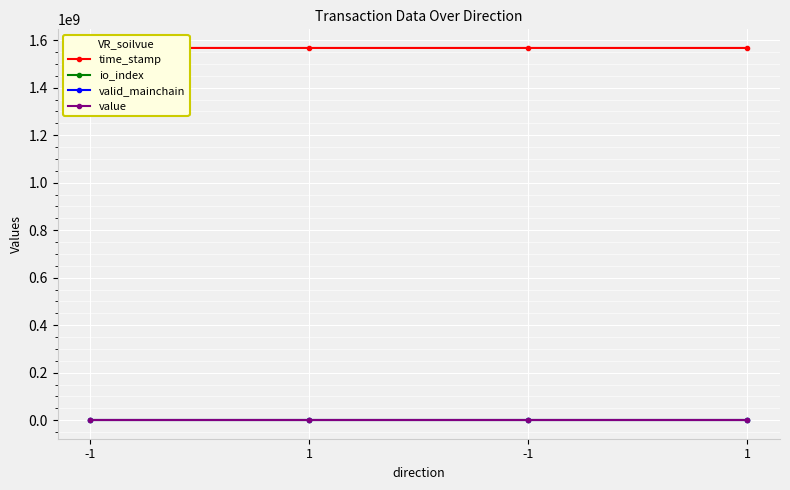

Count the io_index values in the range 1 to 2.

3